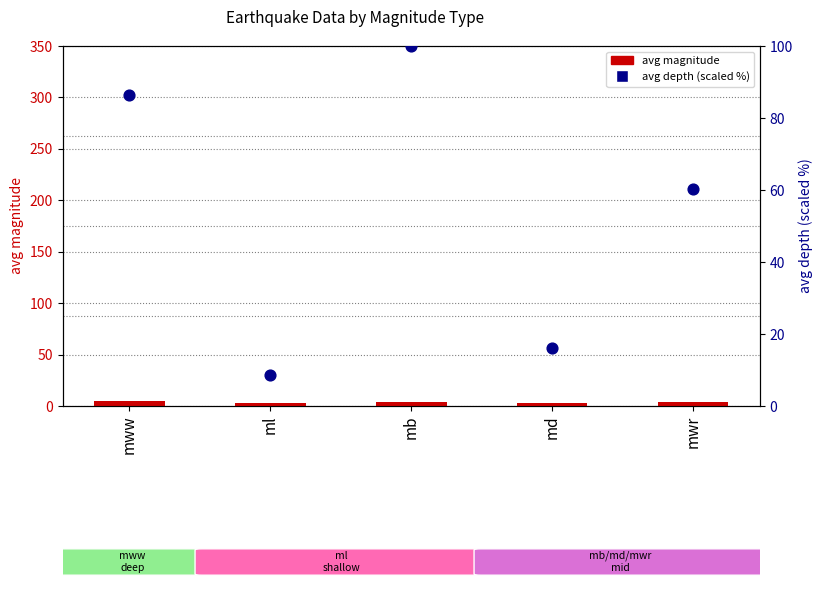

What are all the series names shown in the legend?

avg magnitude, avg depth (scaled)